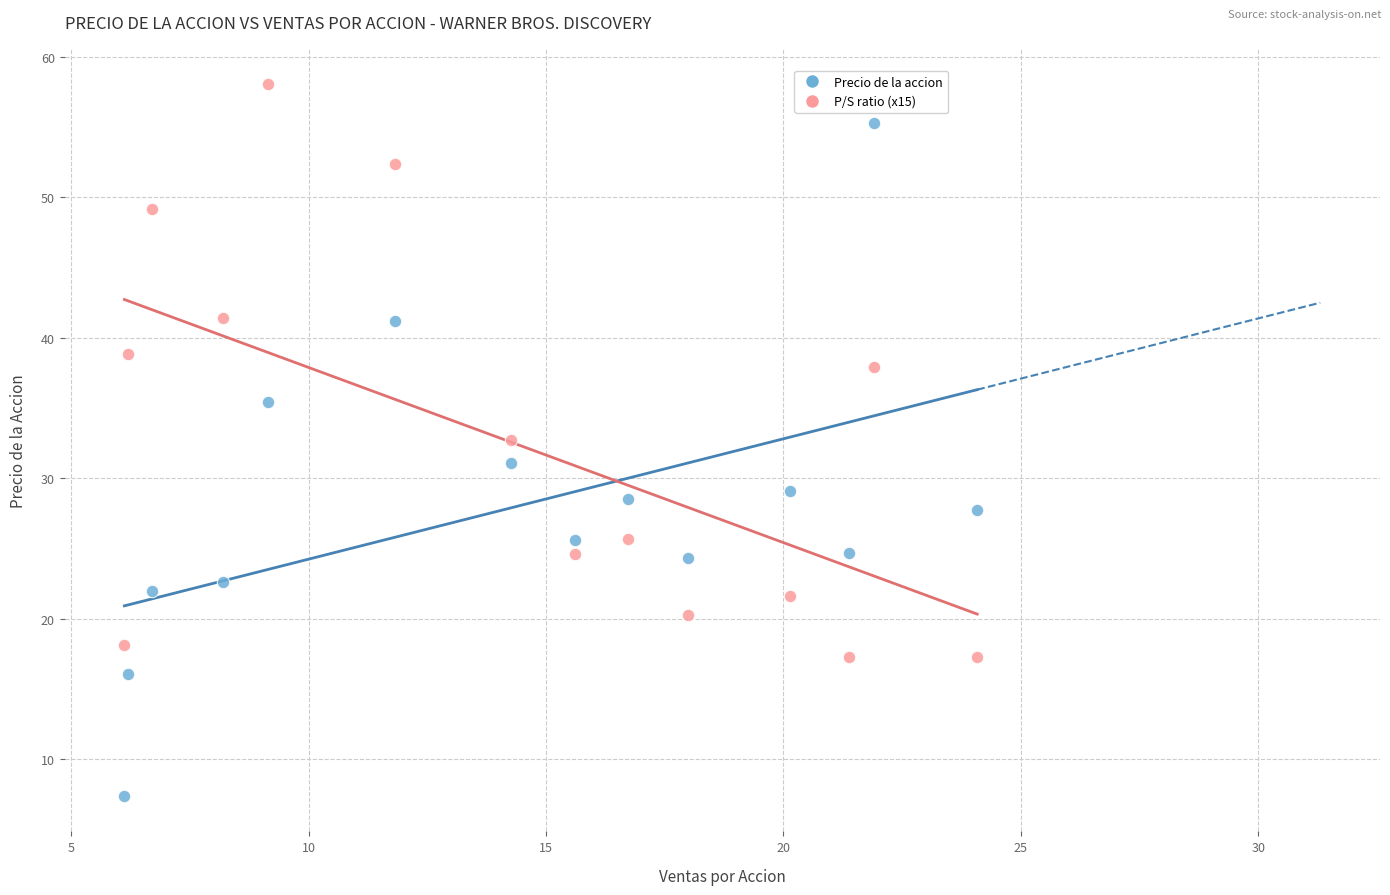

What are all the series names shown in the legend?

Precio de la accion, P/S ratio (x15)